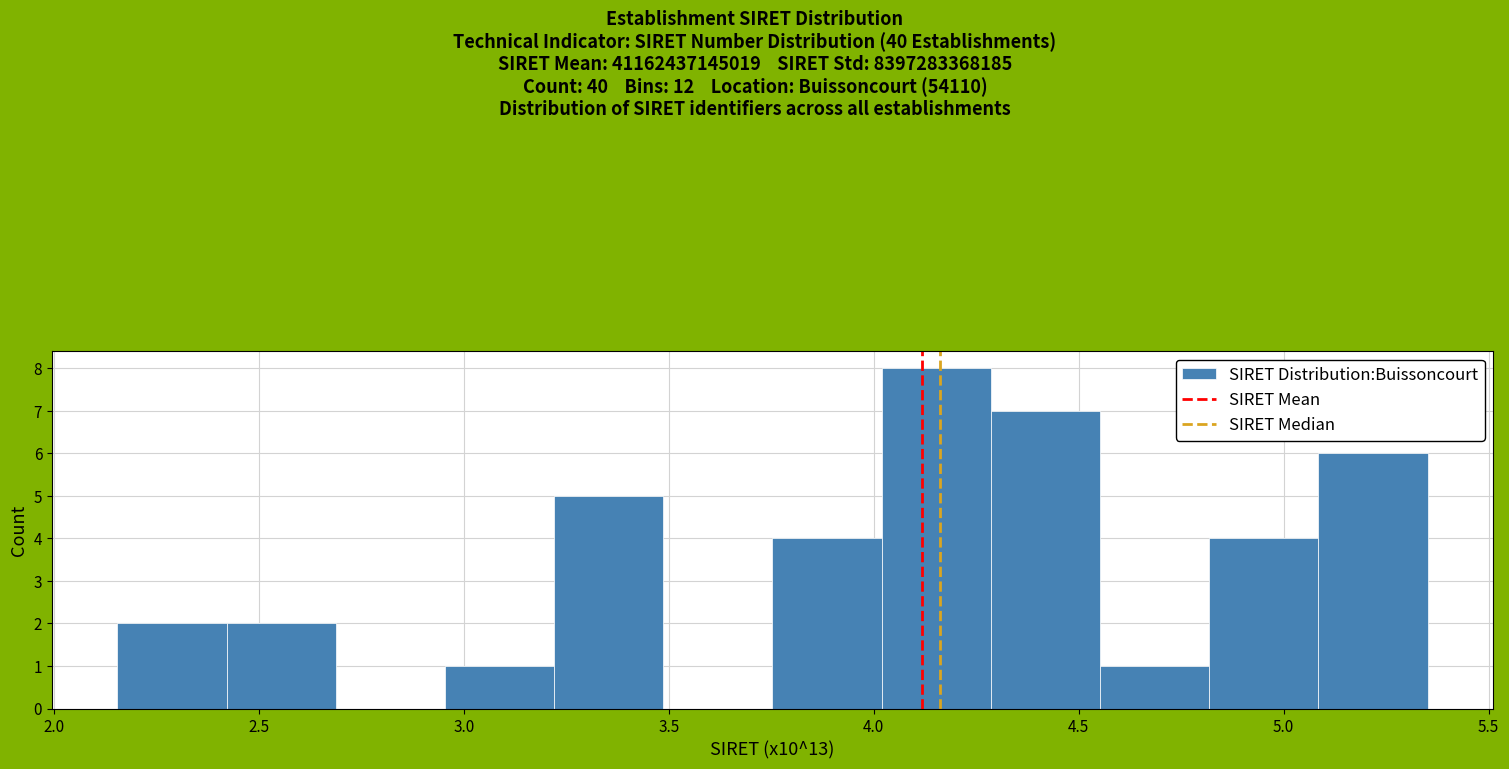

Reading left to right, transcribe this chart: for each bar, give the range it covers on the x-axis and its height. Neither the bar edges nor the heights are printed on the chart, so give them approximately, as read against the axes.

2.15 to 2.40: 2
2.40 to 2.70: 2
2.70 to 2.95: 0
2.95 to 3.20: 1
3.20 to 3.50: 5
3.50 to 3.75: 0
3.75 to 4.00: 4
4.00 to 4.30: 8
4.30 to 4.55: 7
4.55 to 4.80: 1
4.80 to 5.10: 4
5.10 to 5.35: 6